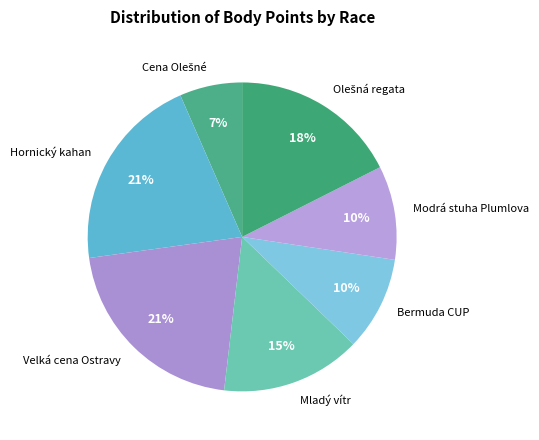

To the nearest percent, what is the average slice percentage?

14%